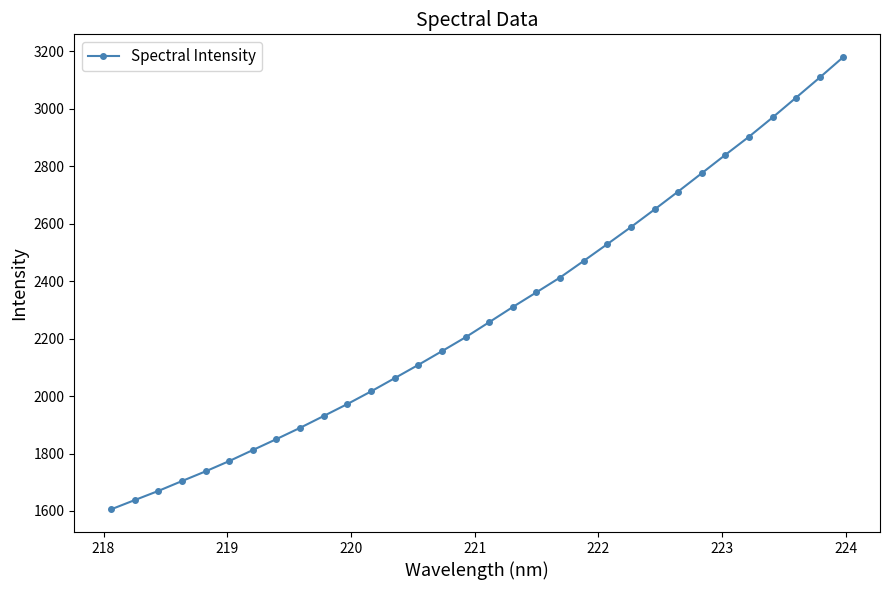

True or false: the data has more than 2 interior local peaks.

False